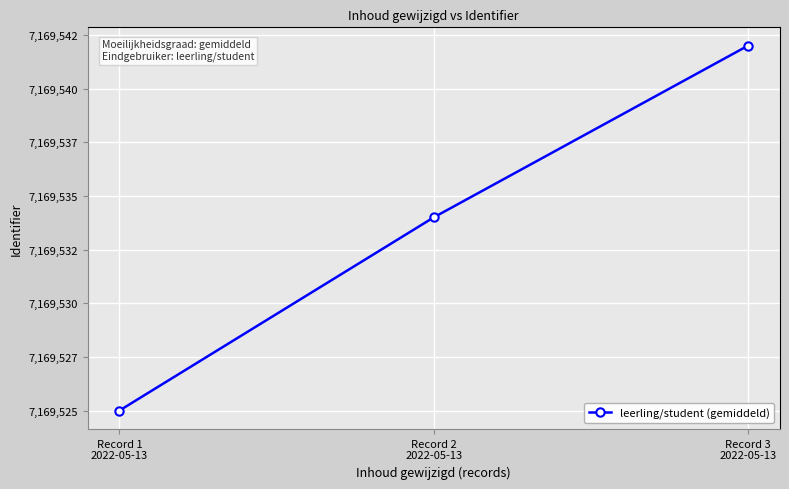

Rank the categories by value from highest to lowest.

Record 3
2022-05-13, Record 2
2022-05-13, Record 1
2022-05-13